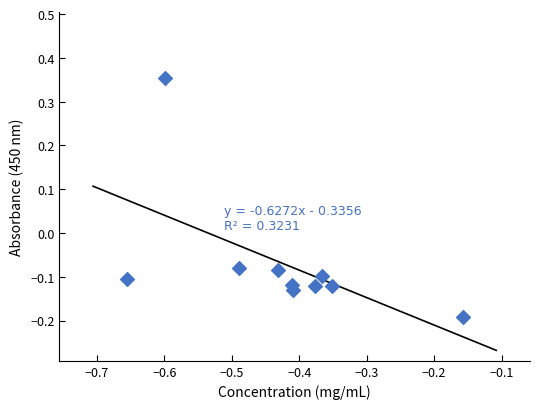

What is the average X value?

-0.4